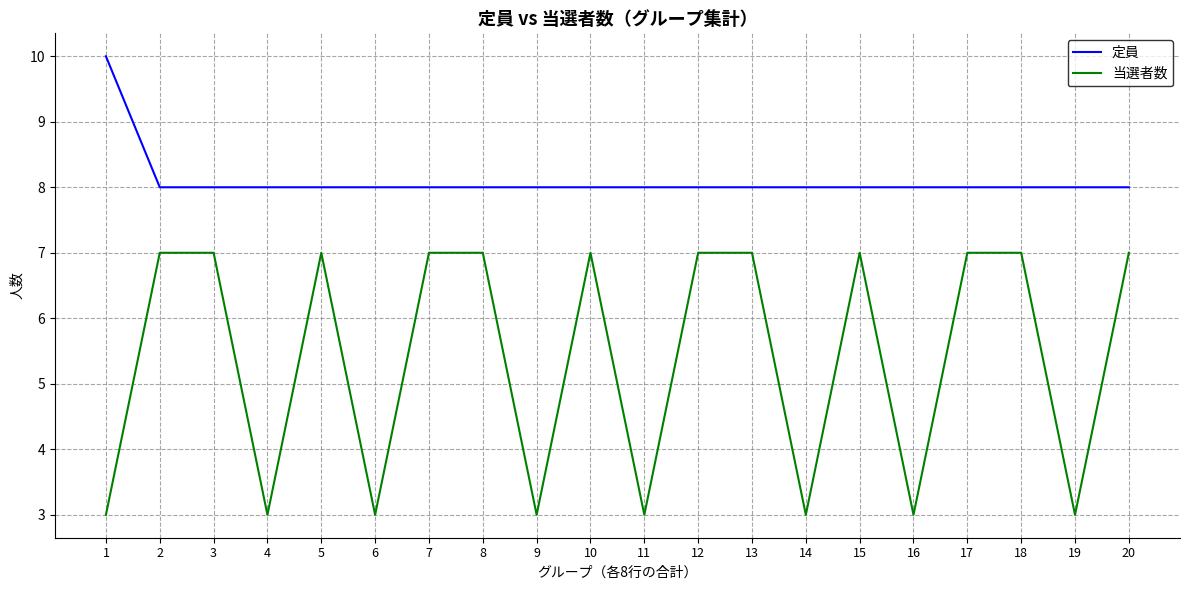

What is the difference between the maximum and minimum values in the 当選者数 series?

4